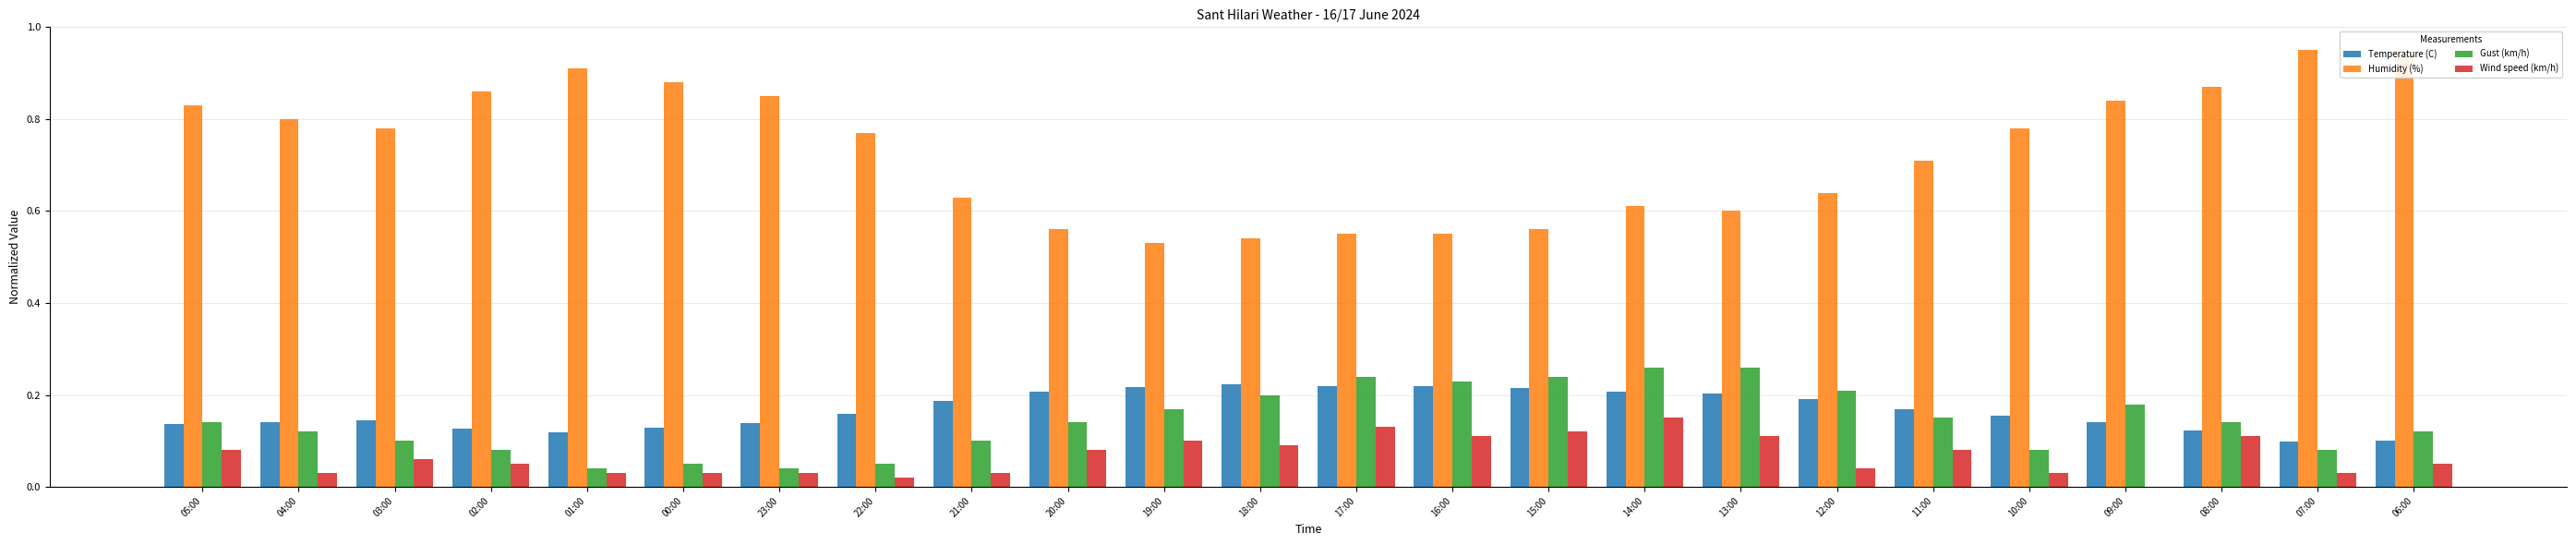

What is the sum of all Wind speed (km/h) values?

1.6